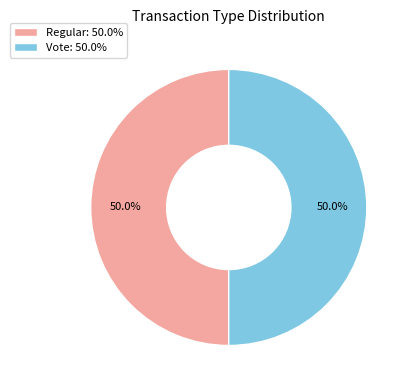

Combined, what portion of the pie is Regular: 50.0% and Vote: 50.0%?

100.0%